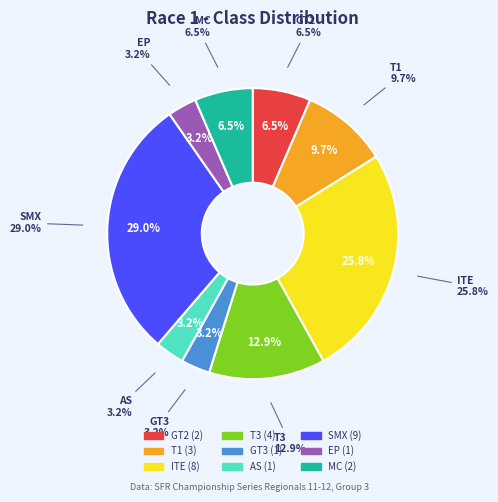

Is it true that GT3 is 3% of the pie?

True